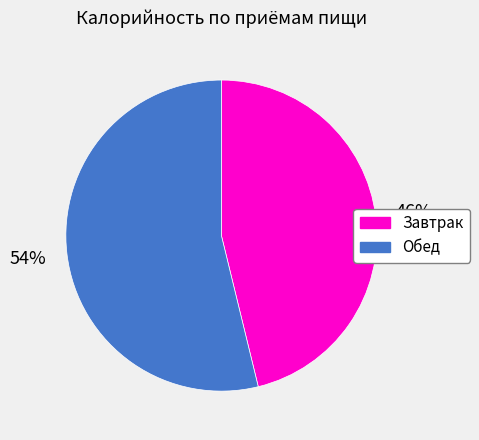

Which category accounts for the majority?

Обед